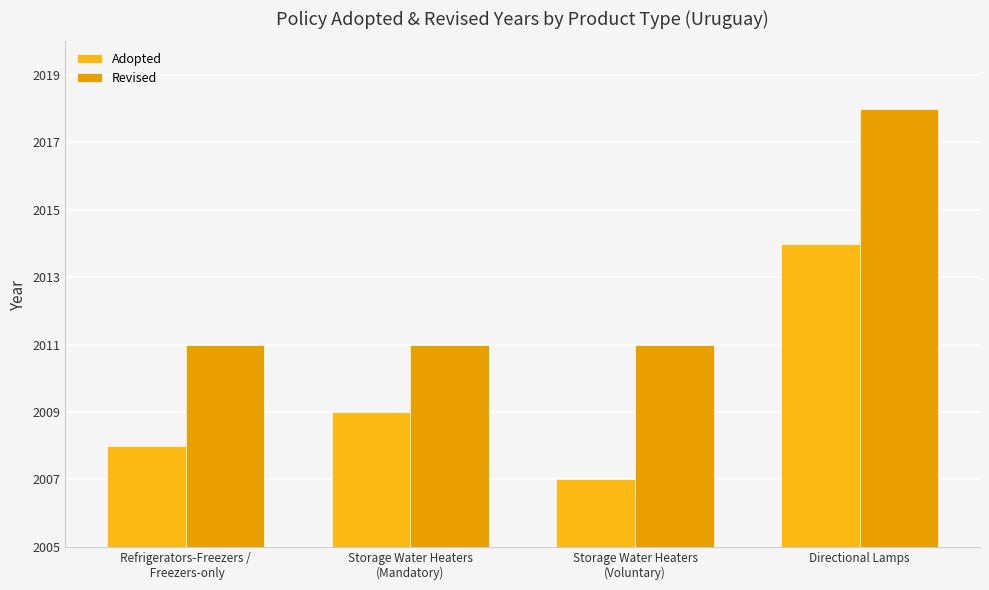

Does the chart contain any negative values?

No